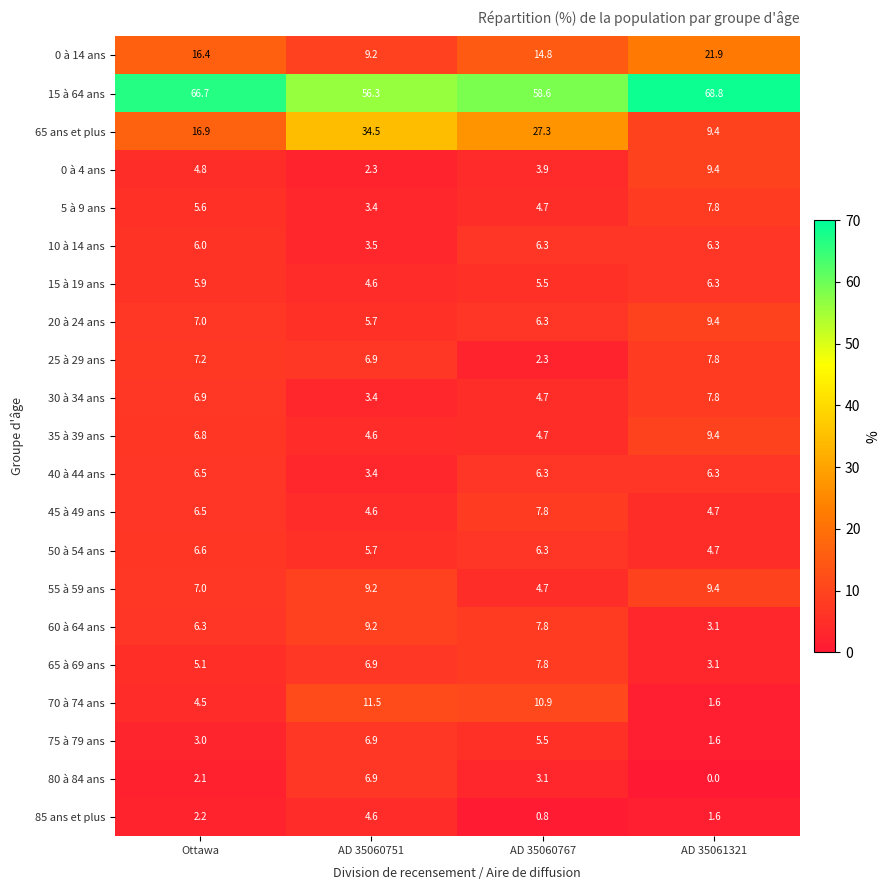

Is it true that 10 à 14 ans equals 6.3 at AD 35061321?

True